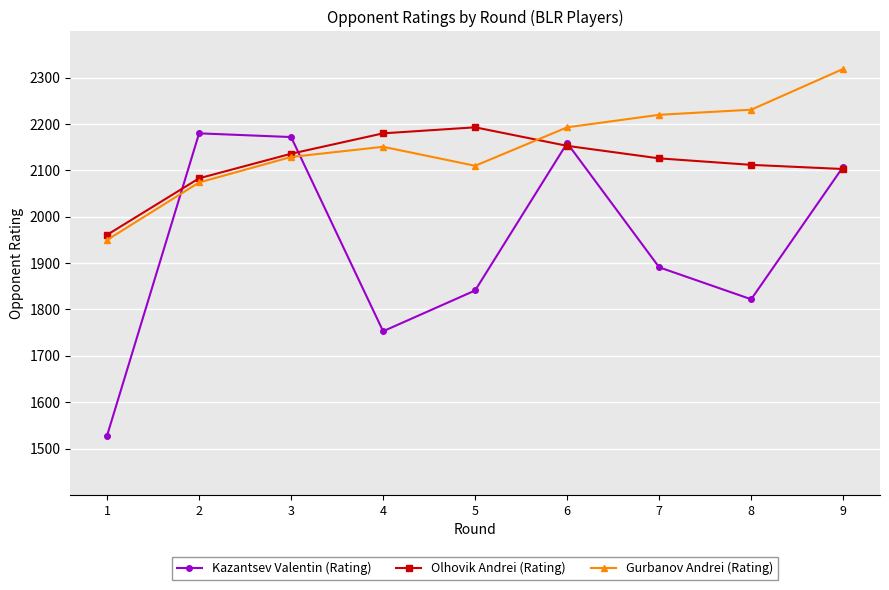

Which series has the widest spread of values?

Kazantsev Valentin (Rating)